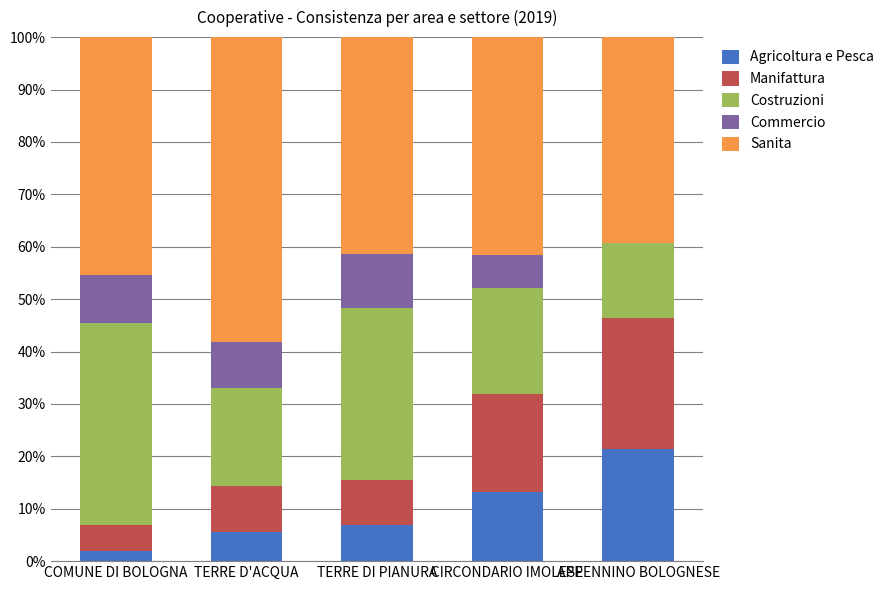

Are the bars grouped side by side (vs. stacked)?

No